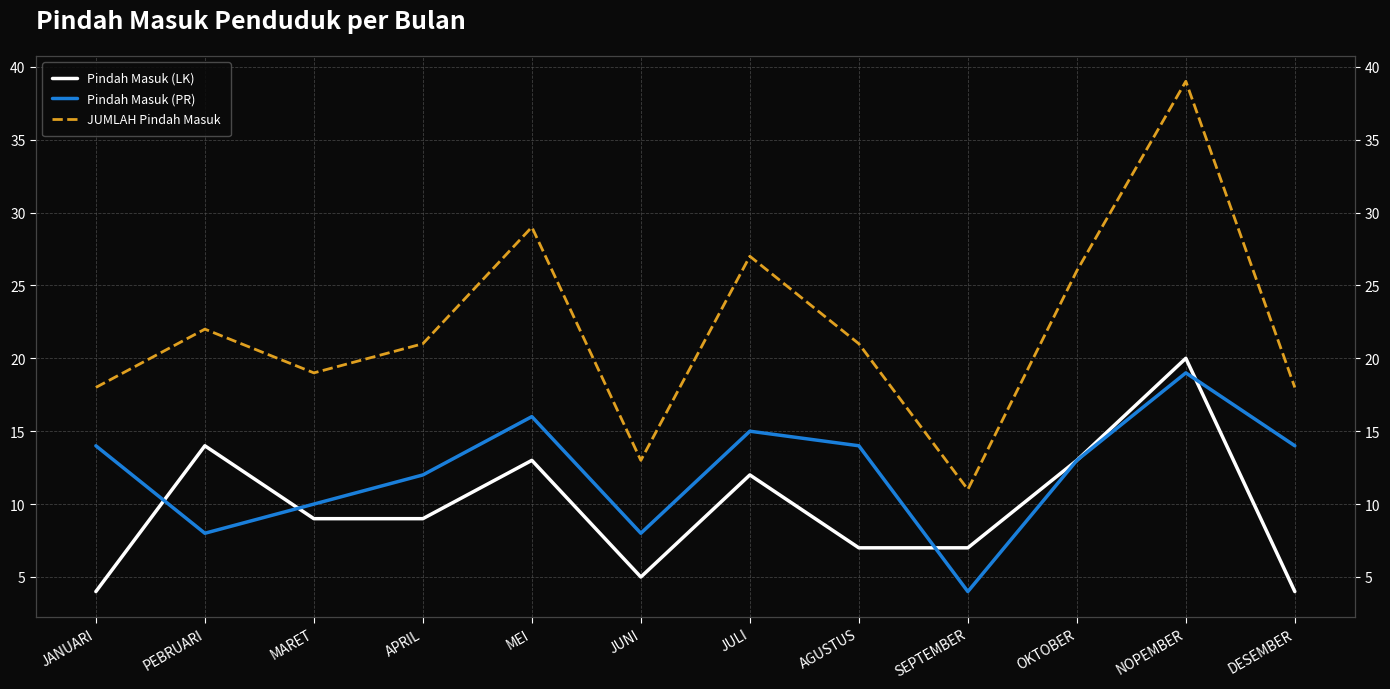

True or false: JUMLAH Pindah Masuk and Pindah Masuk (LK) cross at least once.

False